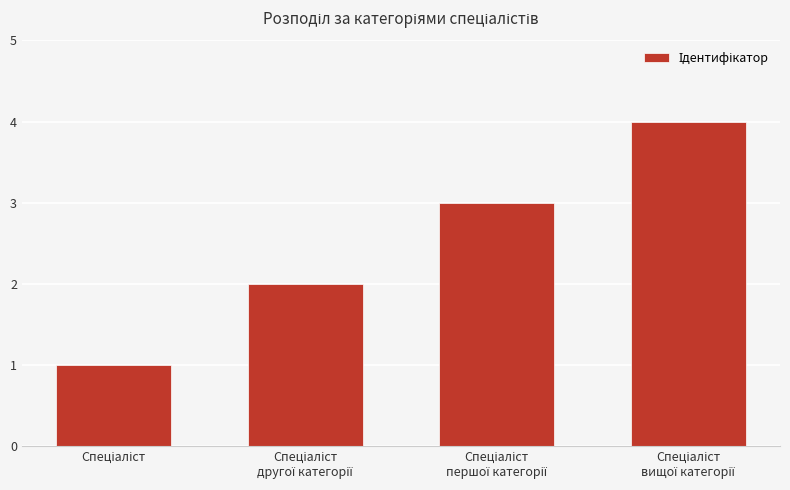

What is the greatest value displayed?

4